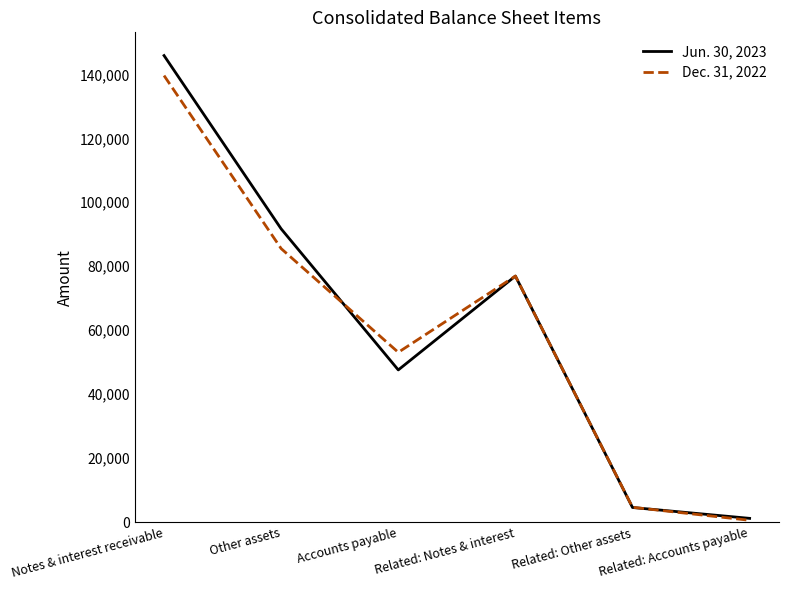

What are all the series names shown in the legend?

Jun. 30, 2023, Dec. 31, 2022